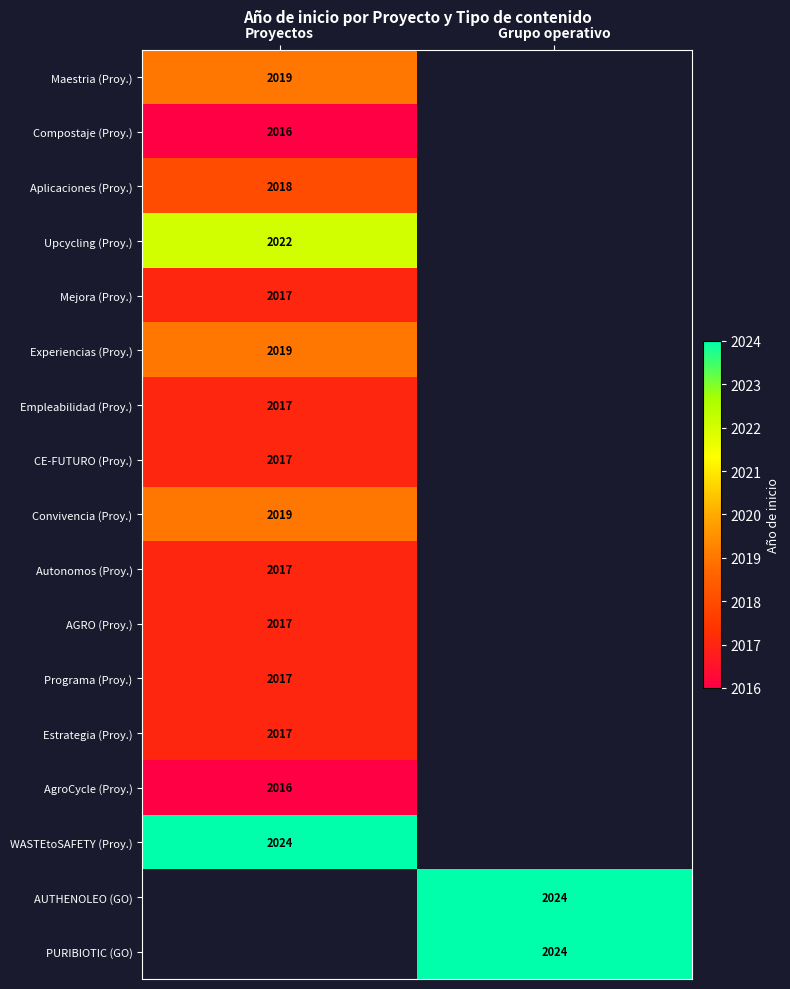

The value of Programa (Proy.) at Proyectos is 3401. True or false?

False